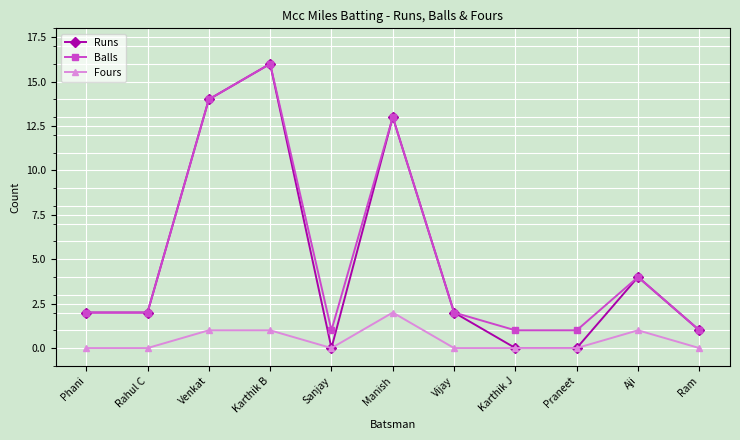

Between Phani and Sanjay, which series saw the biggest shift?

Runs